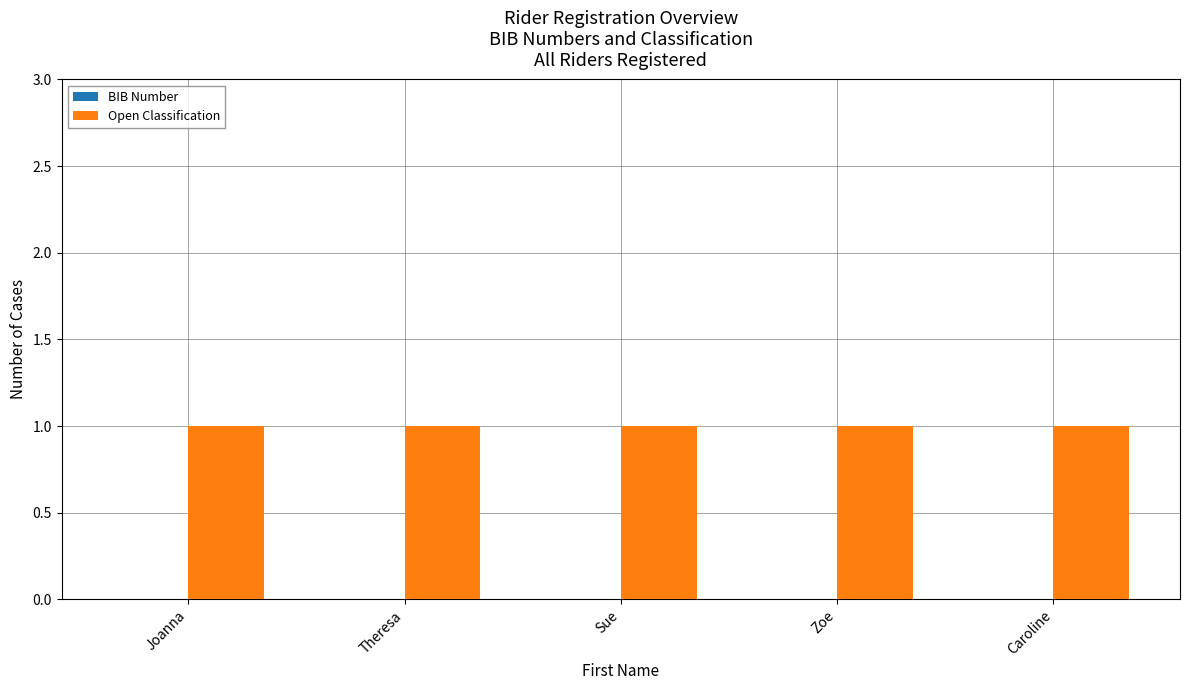

Reading left to right, list all the values displayed in this chart.

BIB Number: 0	0	0	0	0
Open Classification: 1	1	1	1	1